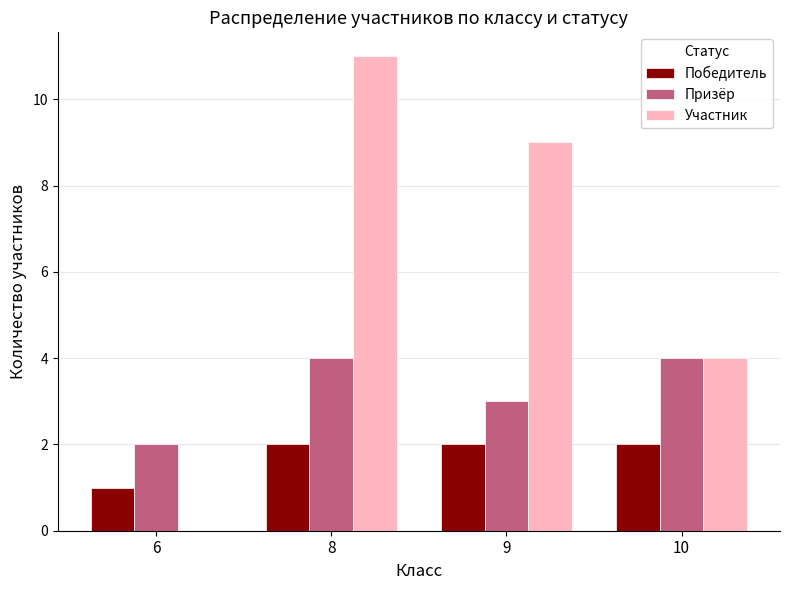

How many Победитель values are between 2 and 3?

3